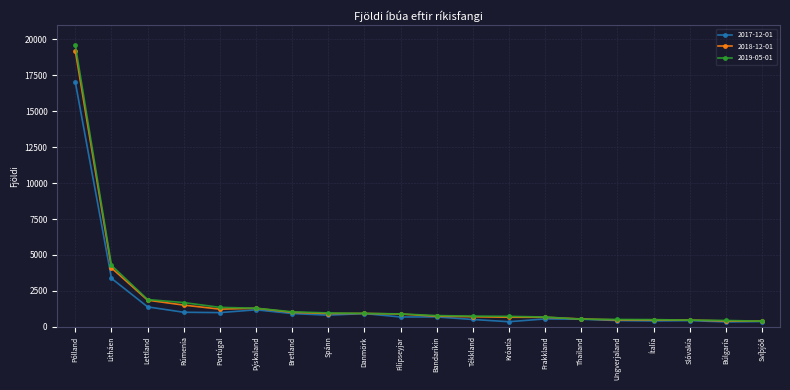

What are all the series names shown in the legend?

2017-12-01, 2018-12-01, 2019-05-01